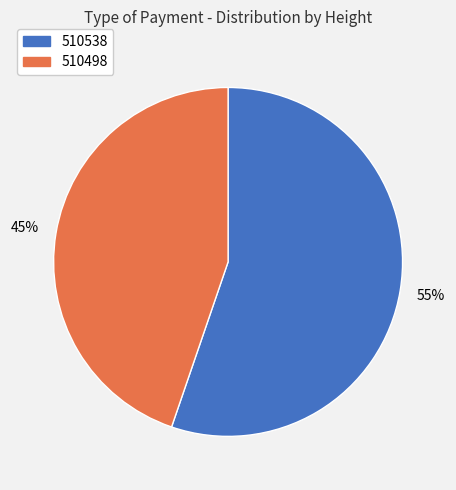

To the nearest percent, what percentage of the pie is 510538?

55%